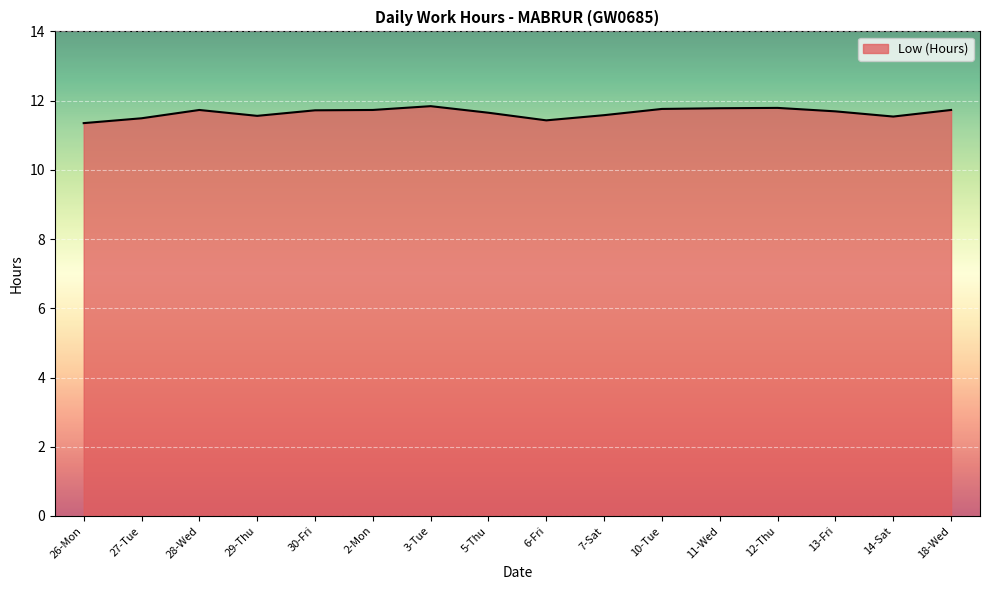

What position from the right is 5-Thu?

9